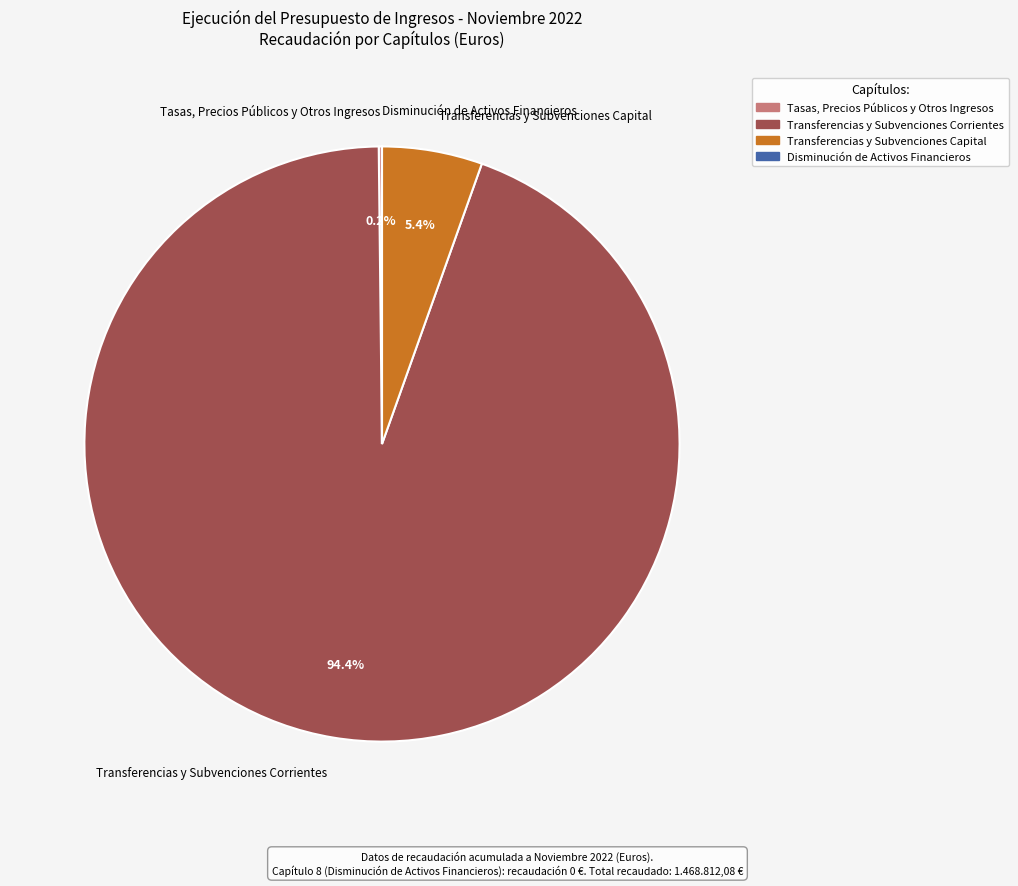

Which category has the biggest portion of the pie?

Transferencias y Subvenciones Corrientes